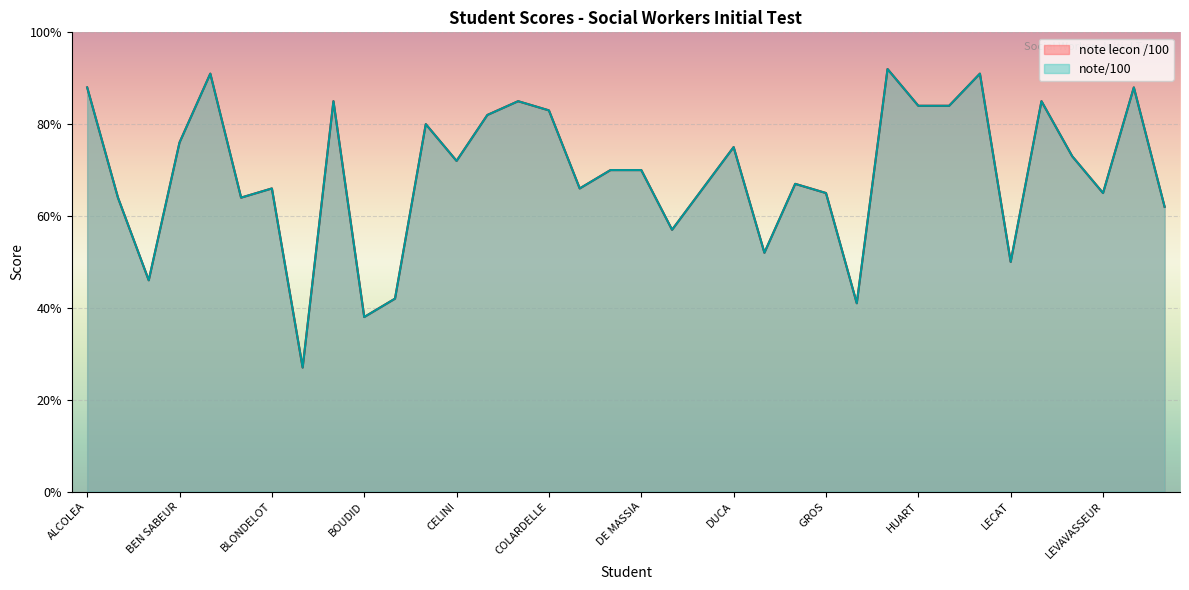

Reading left to right, transcribe all the data shown in this chart.

note lecon /100: ALCOLEA=88	BEDMINSTER=64	BEJAOUI=46	BEN SABEUR=76	BENAHMED=91	BIDART=64	BLONDELOT=66	BOITIAUX=27	BONIN-VENTURA=85	BOUDID=38	BRUNET=42	CALIS=80	CELINI=72	CHARBONNIER=82	CLOAREC=85	COLARDELLE=83	CURATOLO=66	DAGNEAU=70	DE MASSIA=70	DELIBA=57	DOS SANTOS=66	DUCA=75	GALION=52	GONCALVES=67	GROS=65	GUILLET=41	HELAINE=92	HUART=84	HUOT=84	LANDEL=91	LECAT=50	LECOMTE=85	LEPOITTEVIN=73	LEVAVASSEUR=65	MAILLEY=88	MENIDIOH=62
note/100: ALCOLEA=88	BEDMINSTER=64	BEJAOUI=46	BEN SABEUR=76	BENAHMED=91	BIDART=64	BLONDELOT=66	BOITIAUX=27	BONIN-VENTURA=85	BOUDID=38	BRUNET=42	CALIS=80	CELINI=72	CHARBONNIER=82	CLOAREC=85	COLARDELLE=83	CURATOLO=66	DAGNEAU=70	DE MASSIA=70	DELIBA=57	DOS SANTOS=66	DUCA=75	GALION=52	GONCALVES=67	GROS=65	GUILLET=41	HELAINE=92	HUART=84	HUOT=84	LANDEL=91	LECAT=50	LECOMTE=85	LEPOITTEVIN=73	LEVAVASSEUR=65	MAILLEY=88	MENIDIOH=62